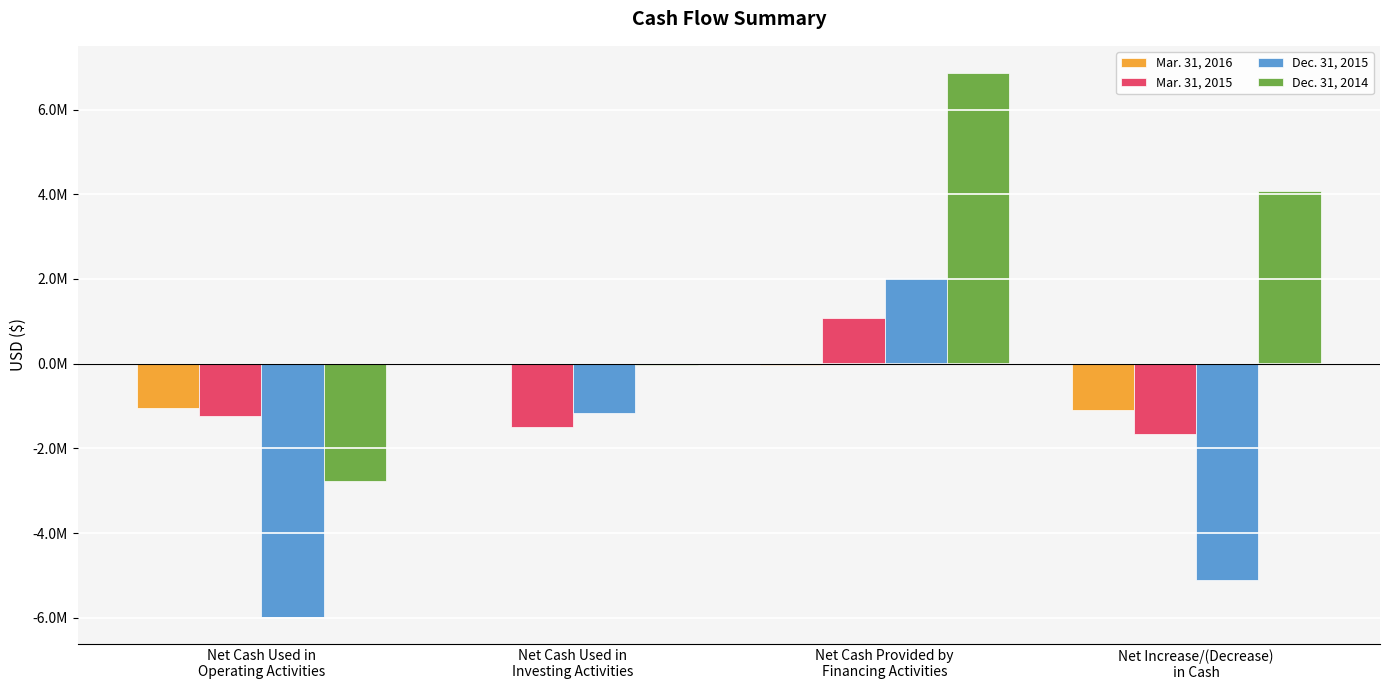

At which label is Dec. 31, 2014 closest to 2051084?

Net Increase/(Decrease)
in Cash